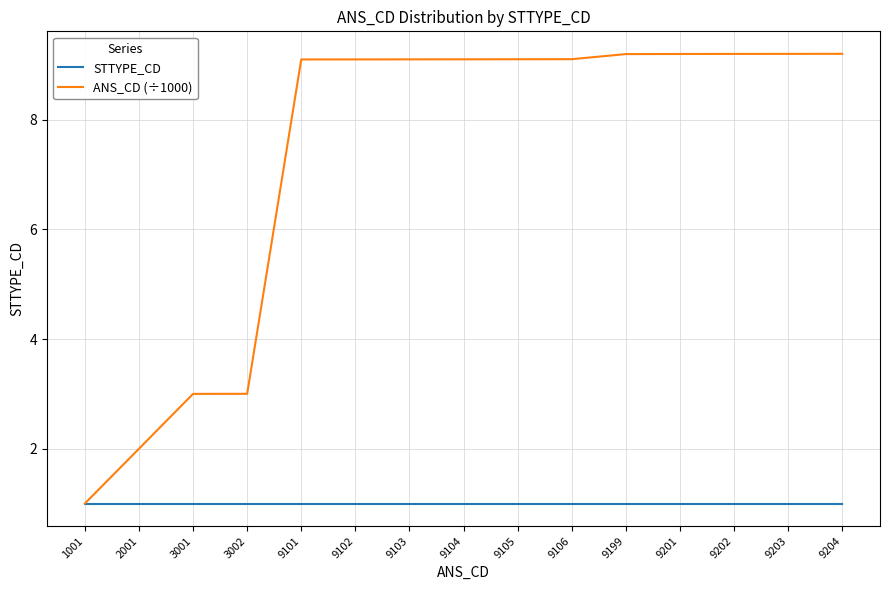

What are all the series names shown in the legend?

STTYPE_CD, ANS_CD (÷1000)